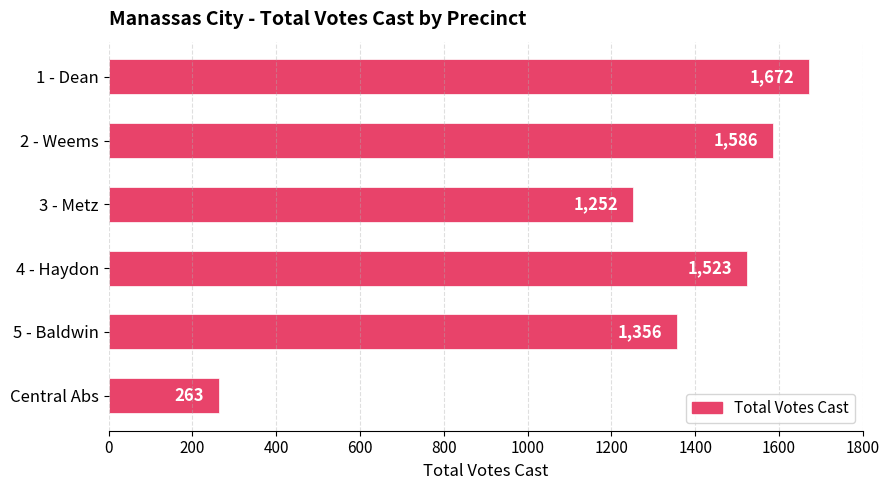

What is the label of the 6th bar from the bottom?

1 - Dean